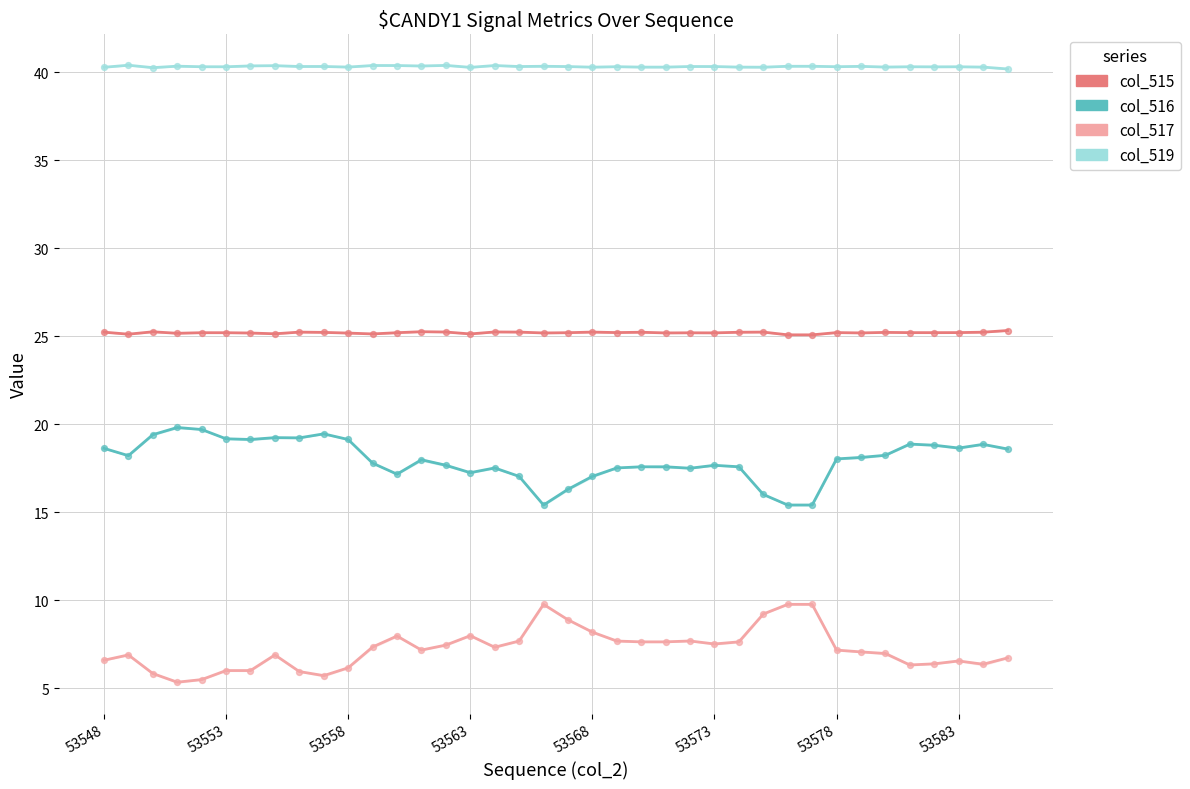

Which series has the widest spread of Y values?

col_517